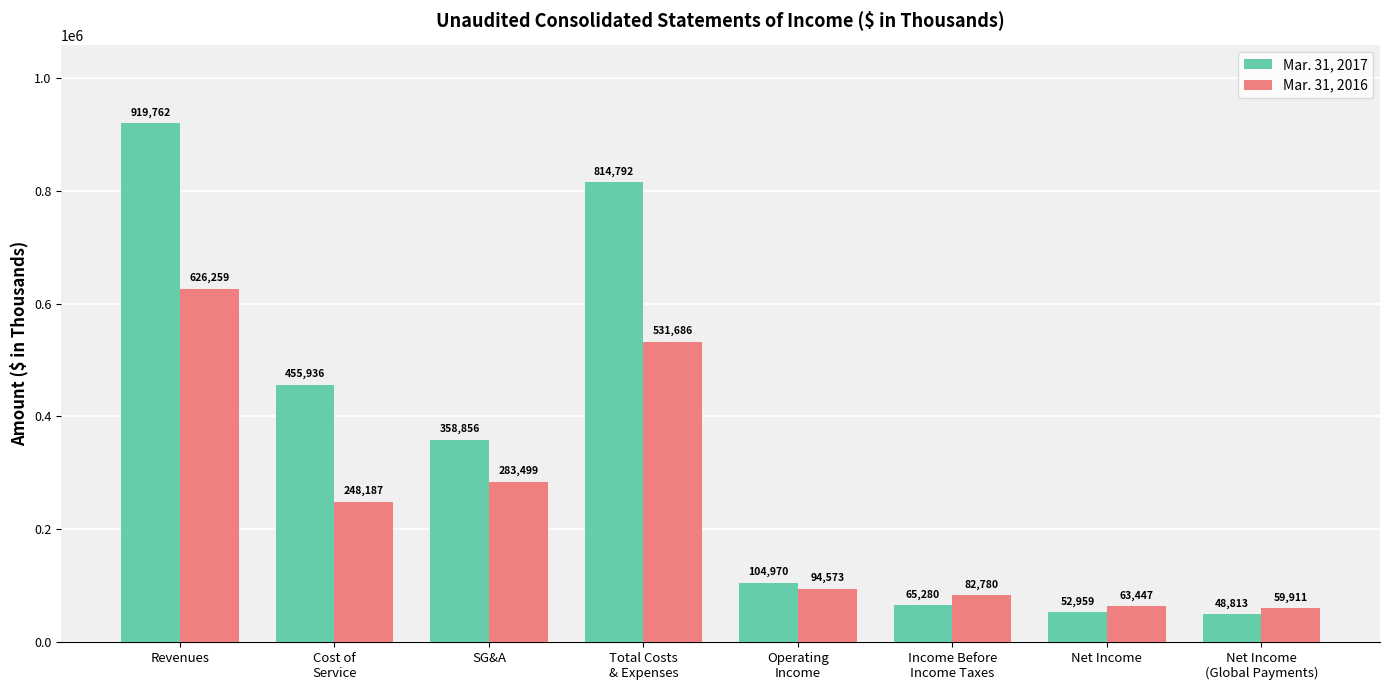

How many values in the Mar. 31, 2016 series are below 248187?

4